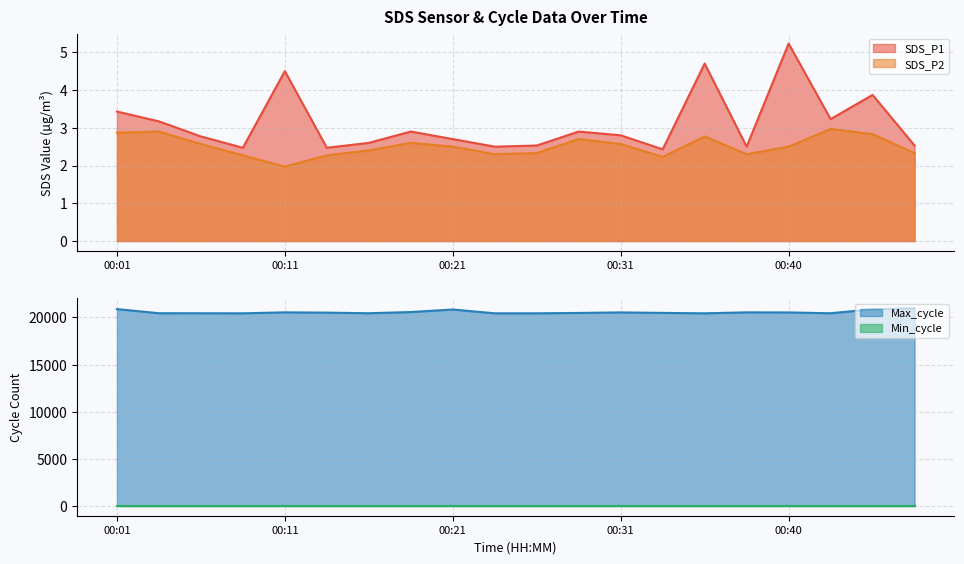

True or false: SDS_P1 and SDS_P2 cross at least once.

False